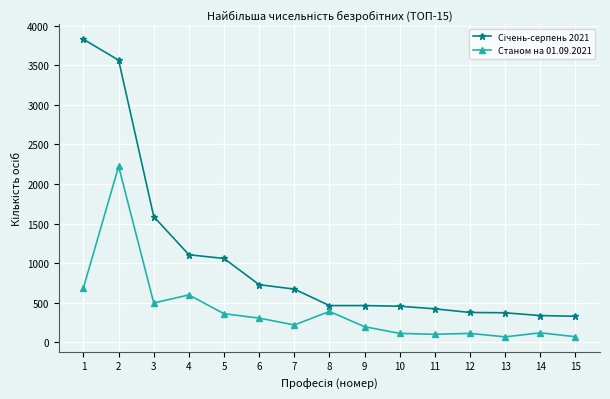

What is the spread (max minus min) of values at 7?

453